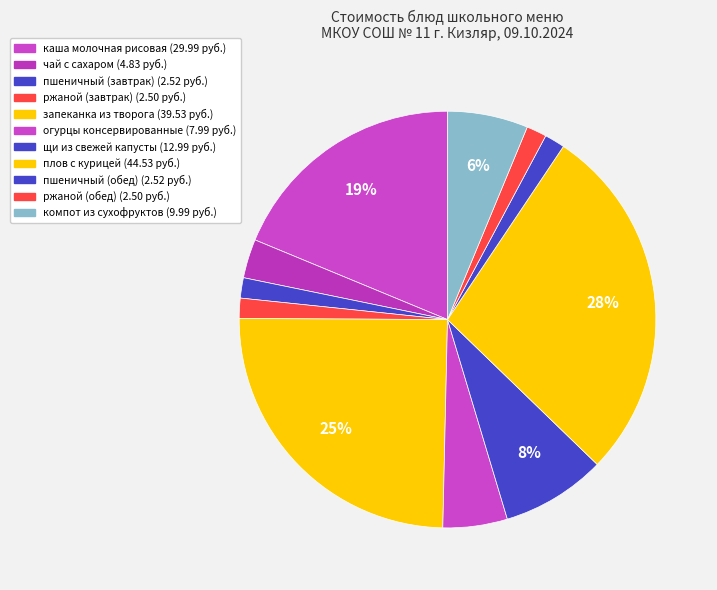

Count the number of slices in the pie.

11